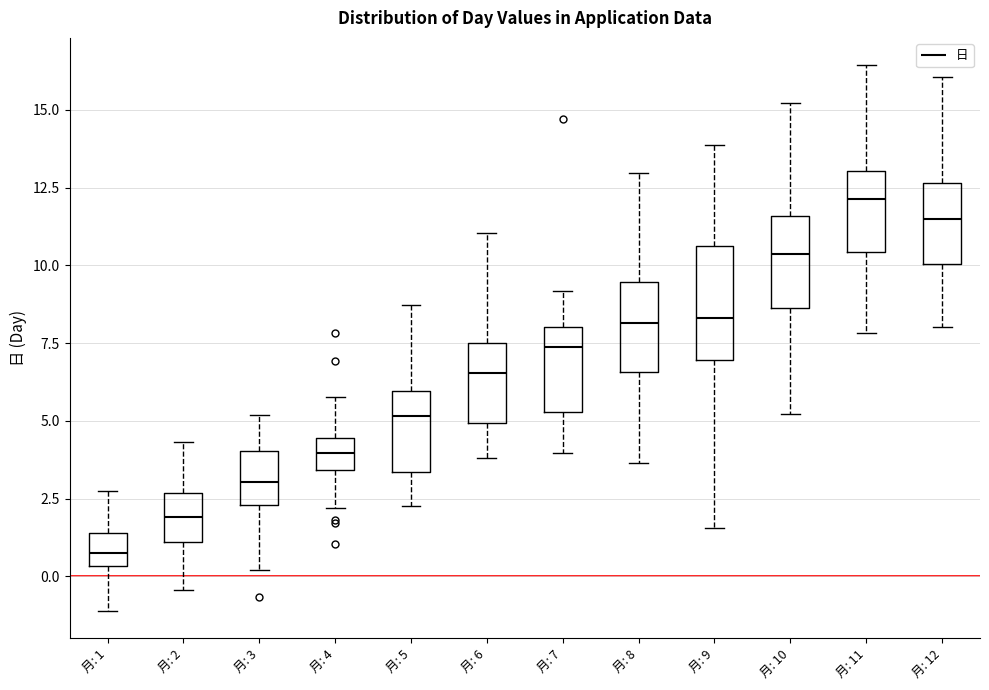

Where does the median line of the box for 月: 12 sit on the y-axis? The values are not printed on the chart, so give them approximately, as read against the axis.

11.5